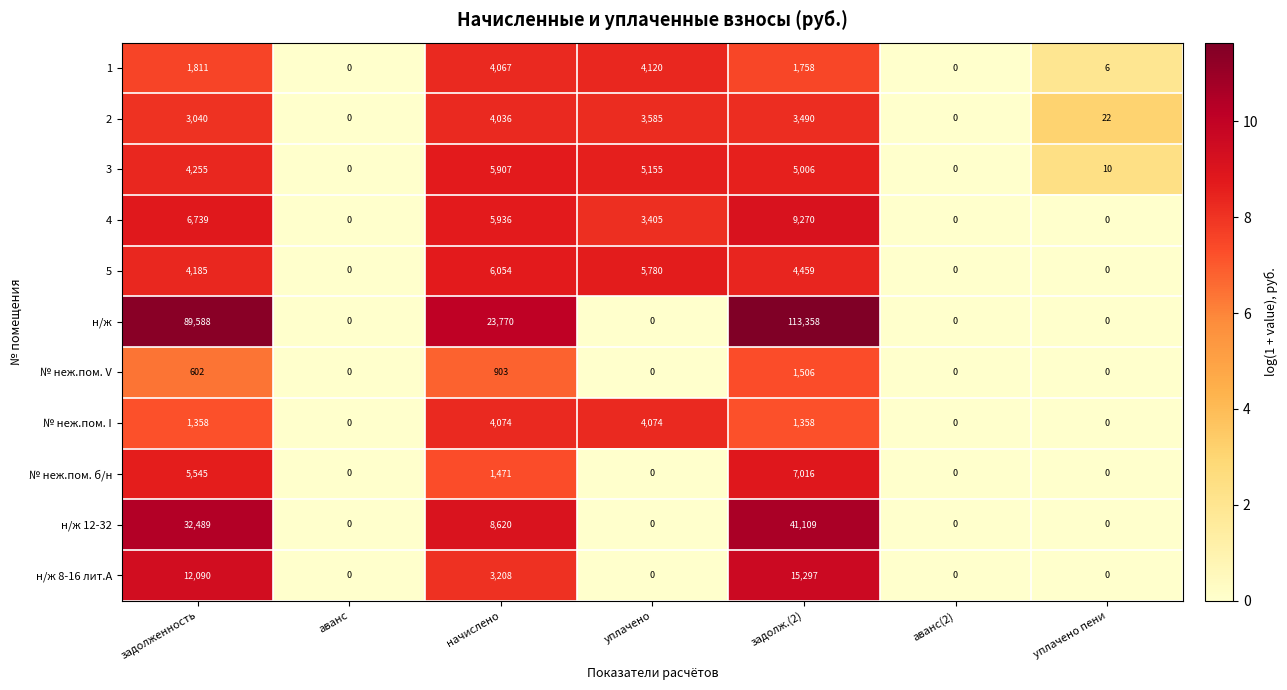

Which series has the widest spread of values?

н/ж